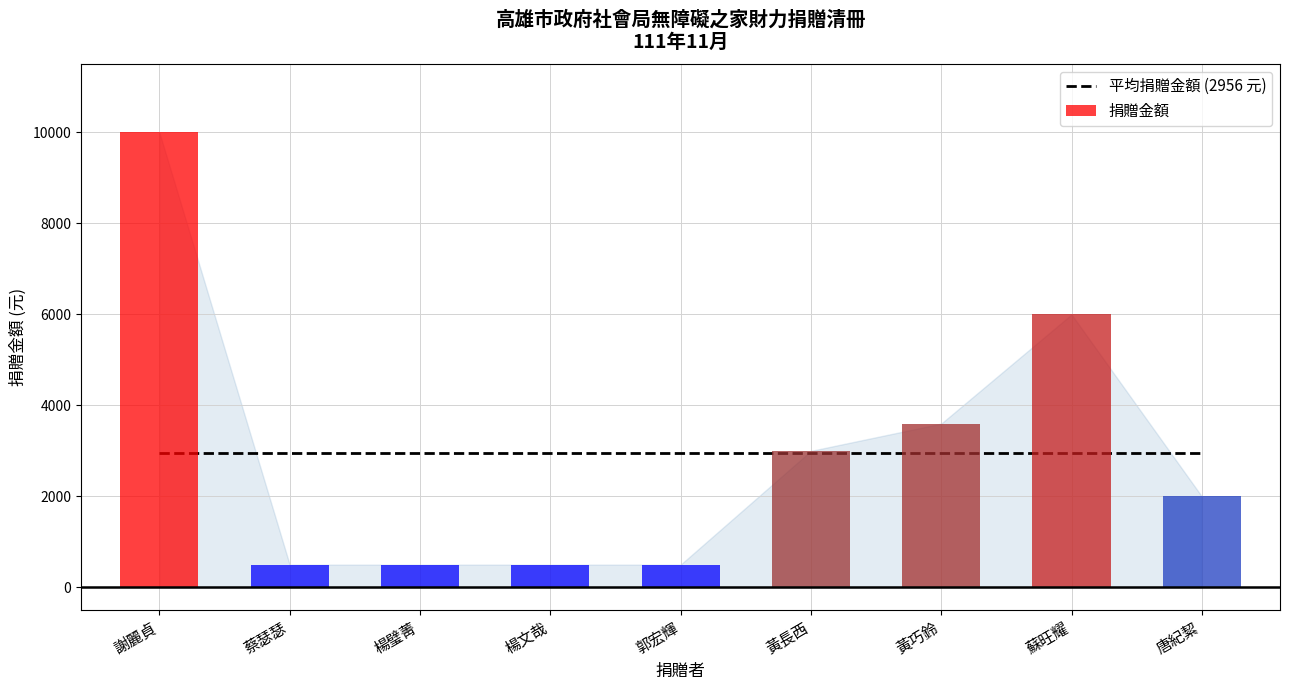

What is the difference between the maximum and second lowest values?

9500